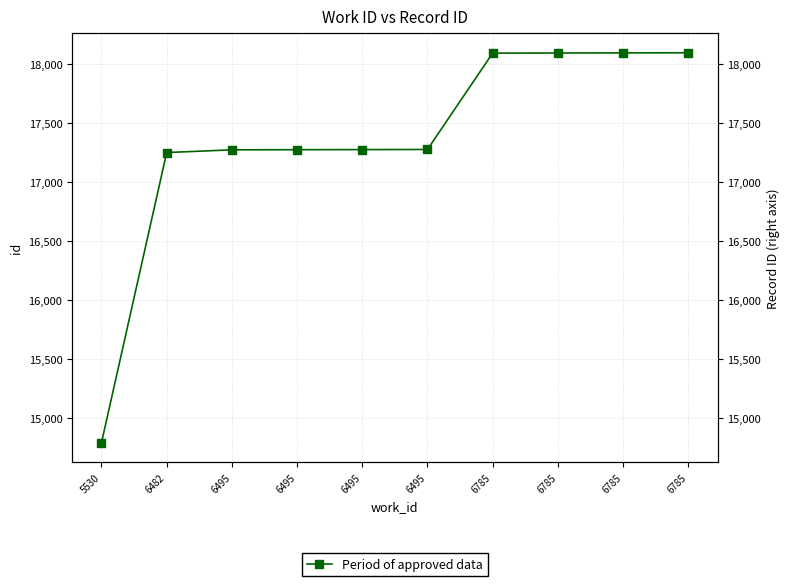

Which category has the highest value across all series?

6785